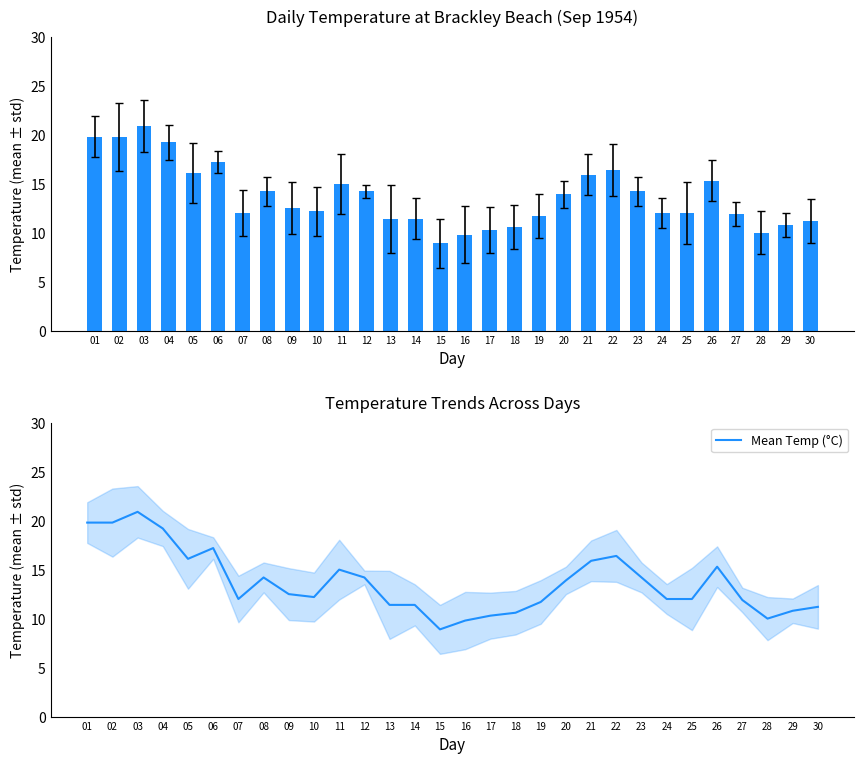

True or false: the data shows 8.9 at 15.

True